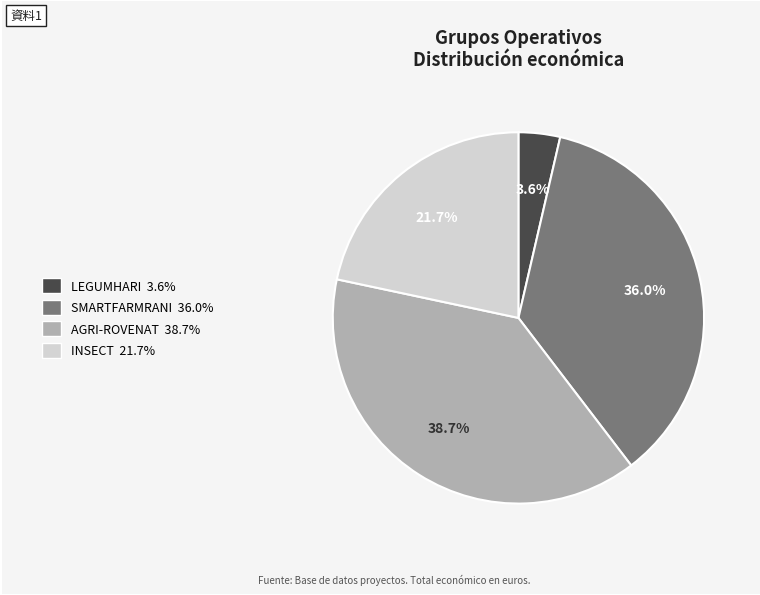

Is it true that AGRI-ROVENAT is 39% of the pie?

True